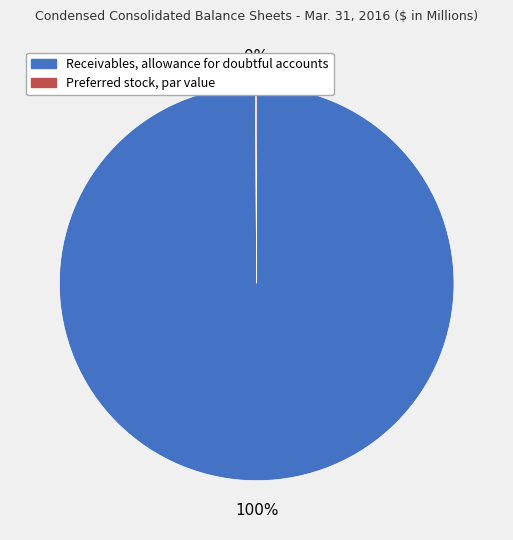

To the nearest percent, what is the difference between the largest and smallest slice percentages?

100%